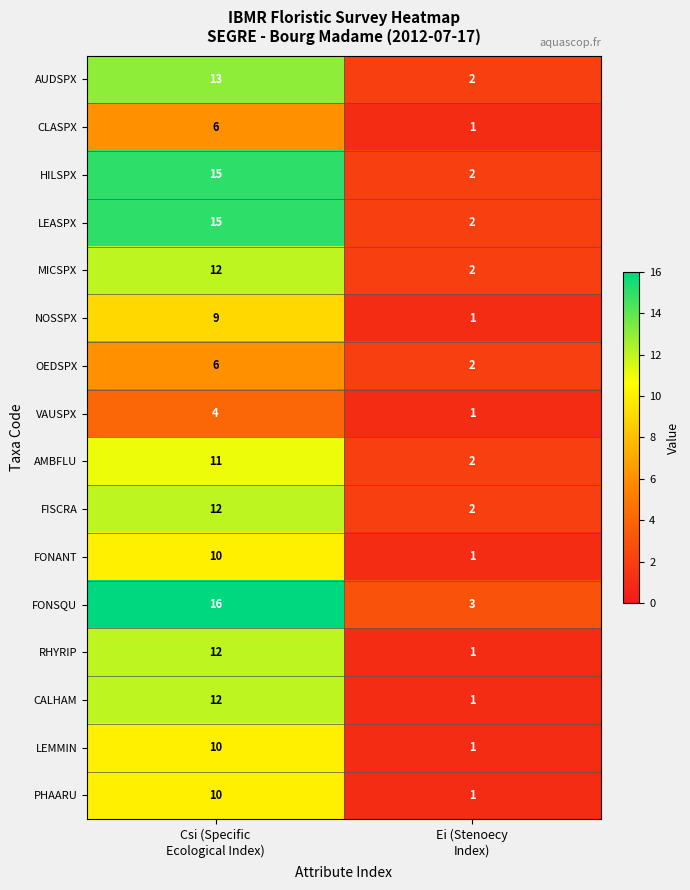

What is the difference between the maximum and minimum values in the MICSPX series?

10